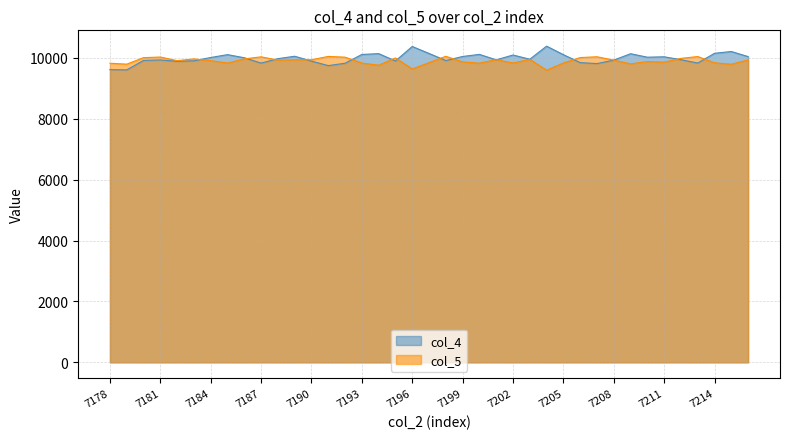

List the series in order of their overall mean, lowest first.

col_5, col_4